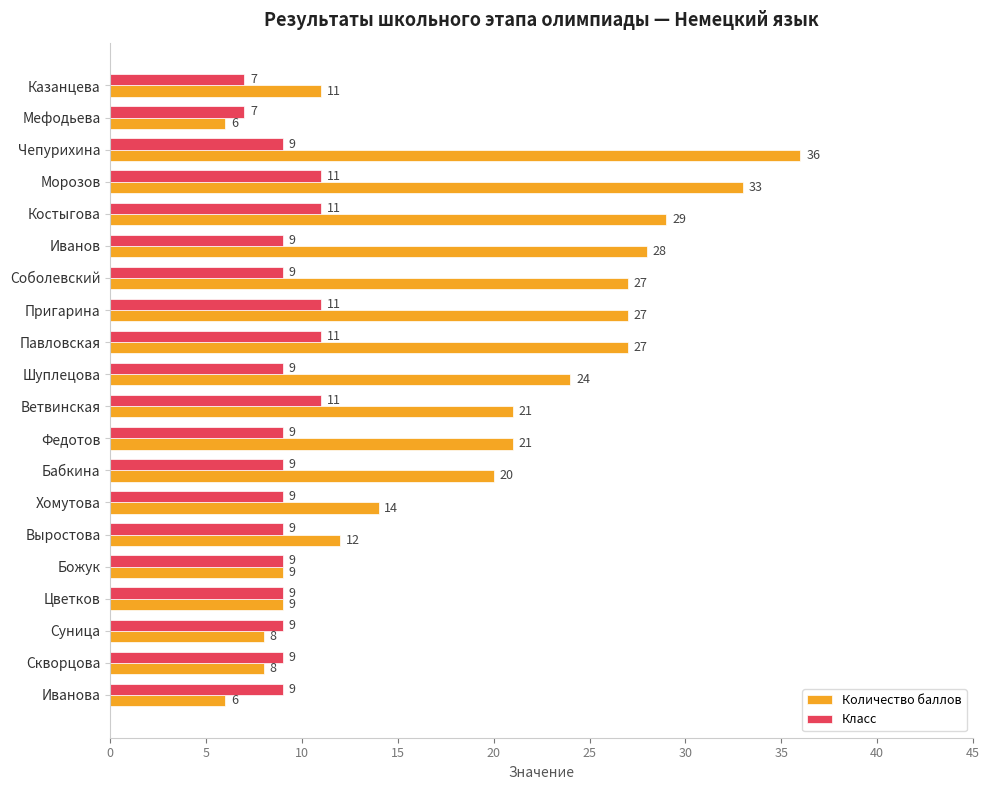

Which label corresponds to the largest value in the chart?

Чепурихина